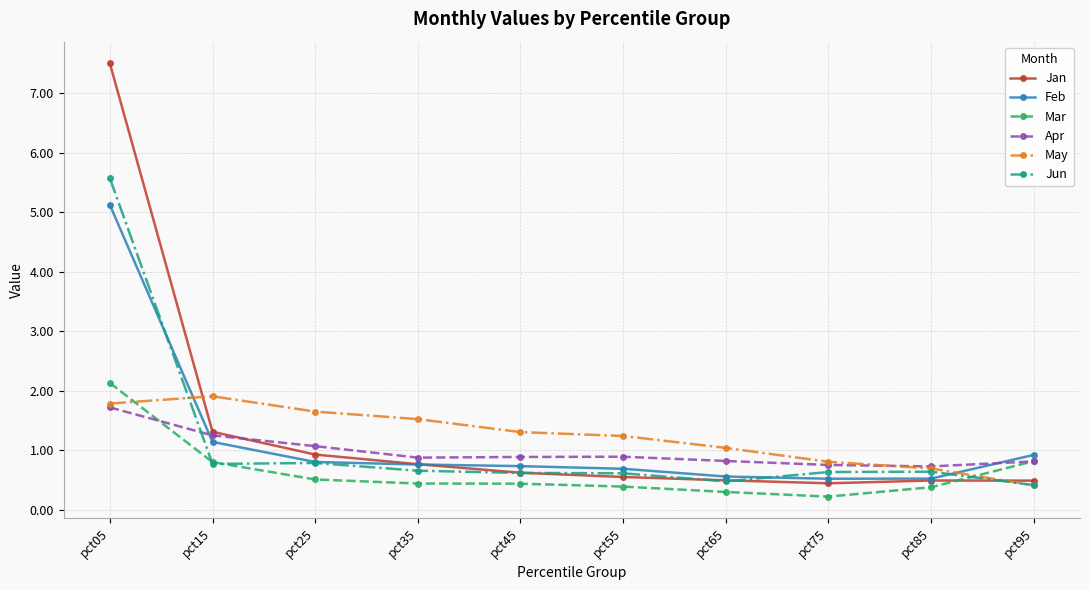

True or false: Jun and May intersect in this chart.

True